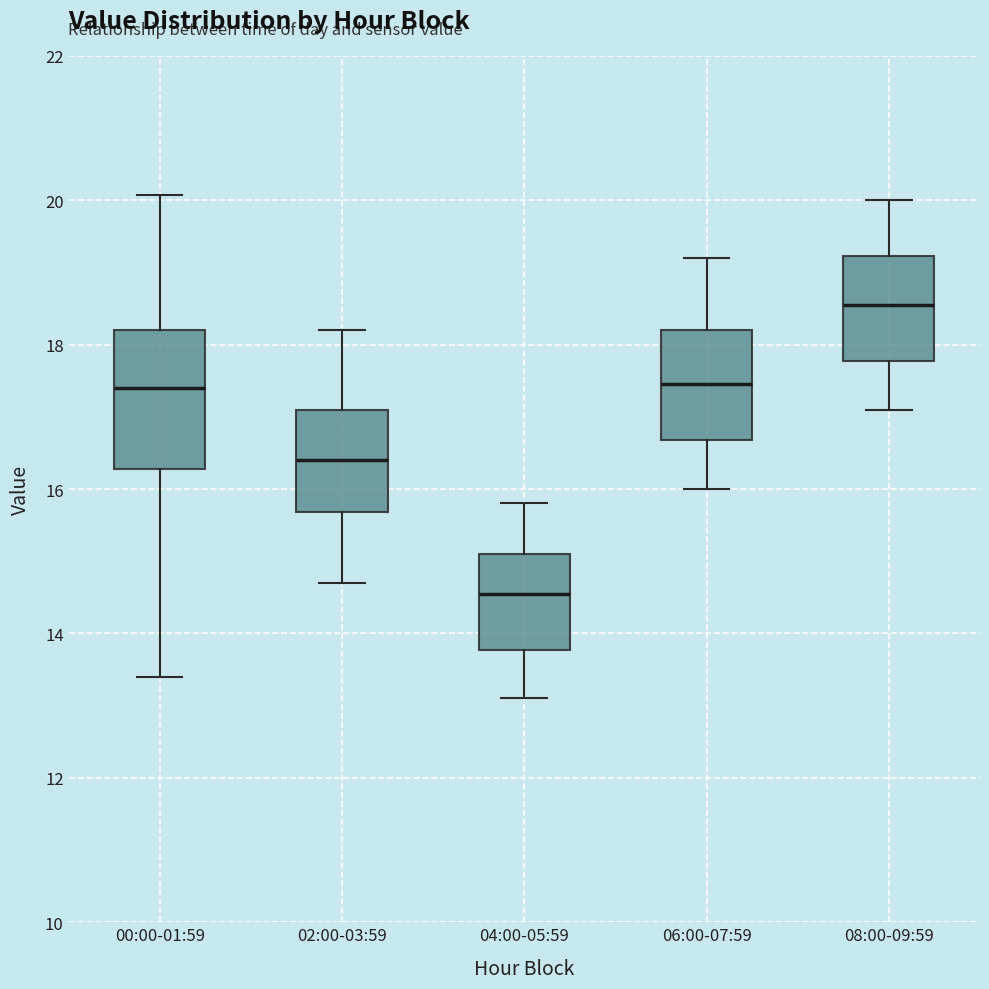

Reading left to right, read every box against the y-axis: the position of its median line, the range the box covers, and the ends of its whiskers. The values are not printed on the chart, so give them approximately, as read against the axis.

00:00-01:59: median 17.4, box 16.2 to 18.2, whiskers 13.4 to 20.0
02:00-03:59: median 16.4, box 15.6 to 17.2, whiskers 14.8 to 18.2
04:00-05:59: median 14.6, box 13.8 to 15.2, whiskers 13.2 to 15.8
06:00-07:59: median 17.4, box 16.6 to 18.2, whiskers 16.0 to 19.2
08:00-09:59: median 18.6, box 17.8 to 19.2, whiskers 17.2 to 20.0